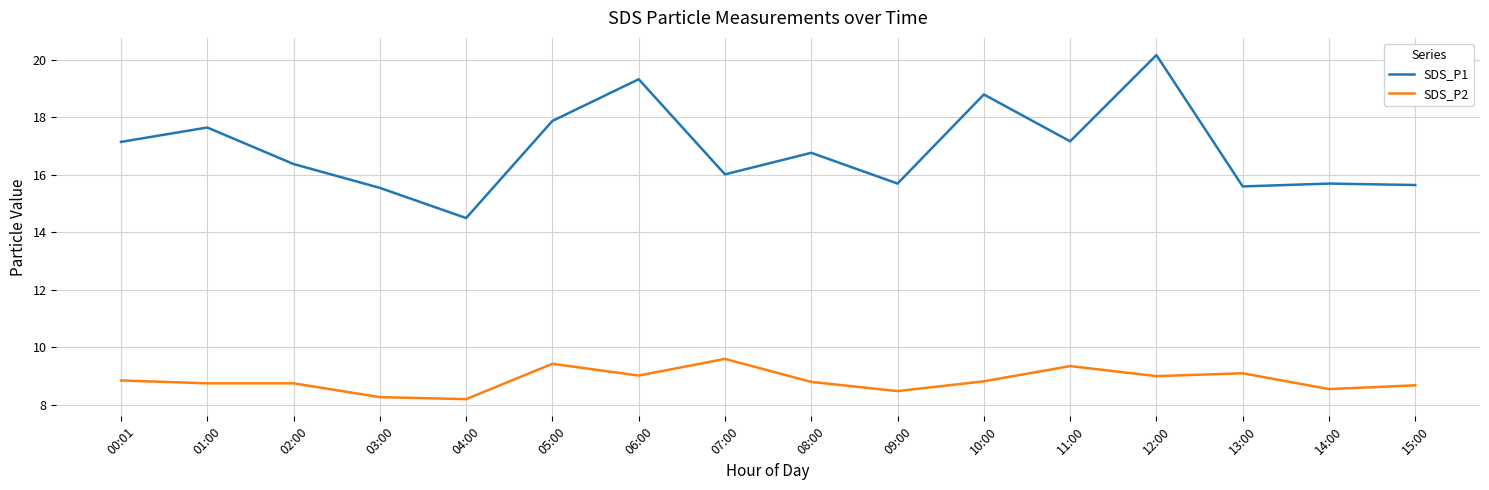

Rank the series by their maximum value, from lowest to highest.

SDS_P2, SDS_P1